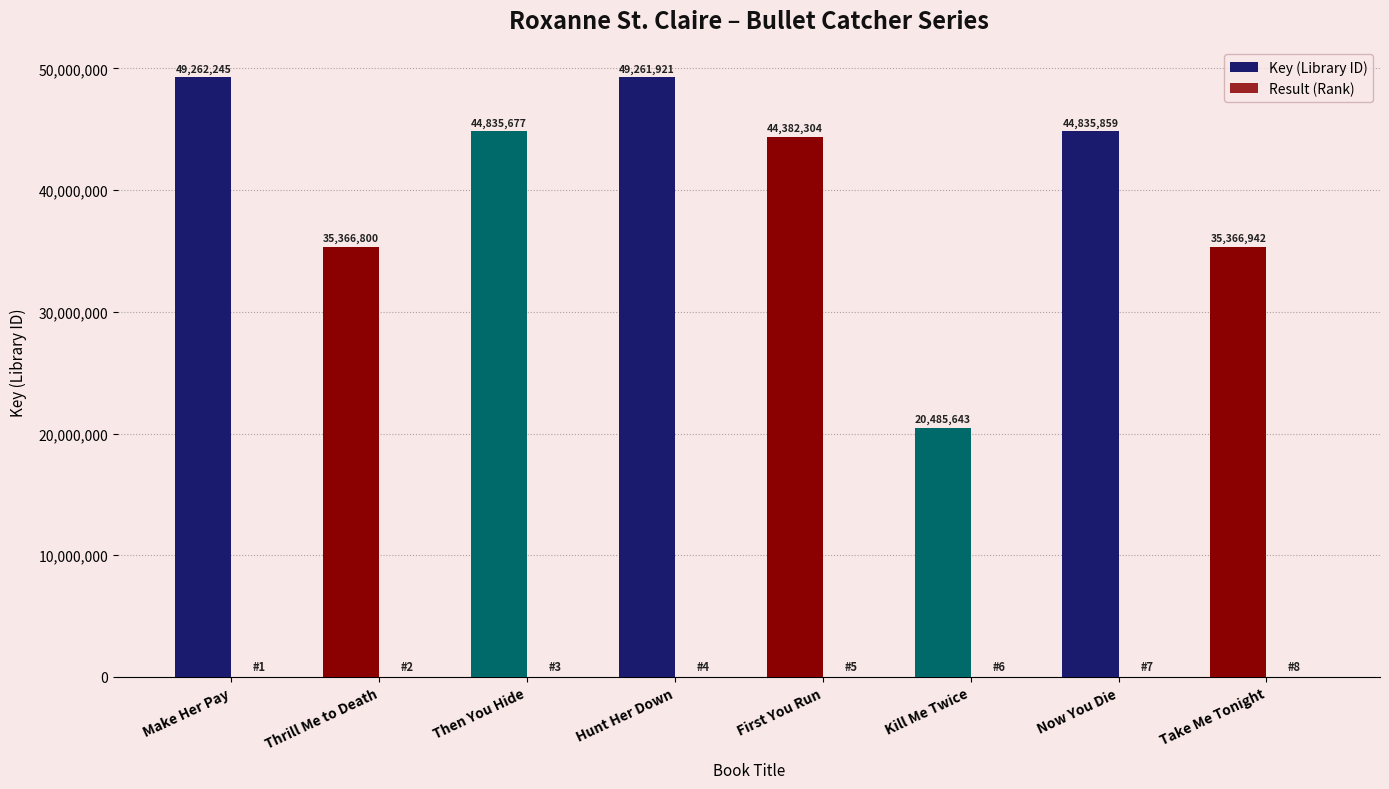

How many groups of bars are there?

8